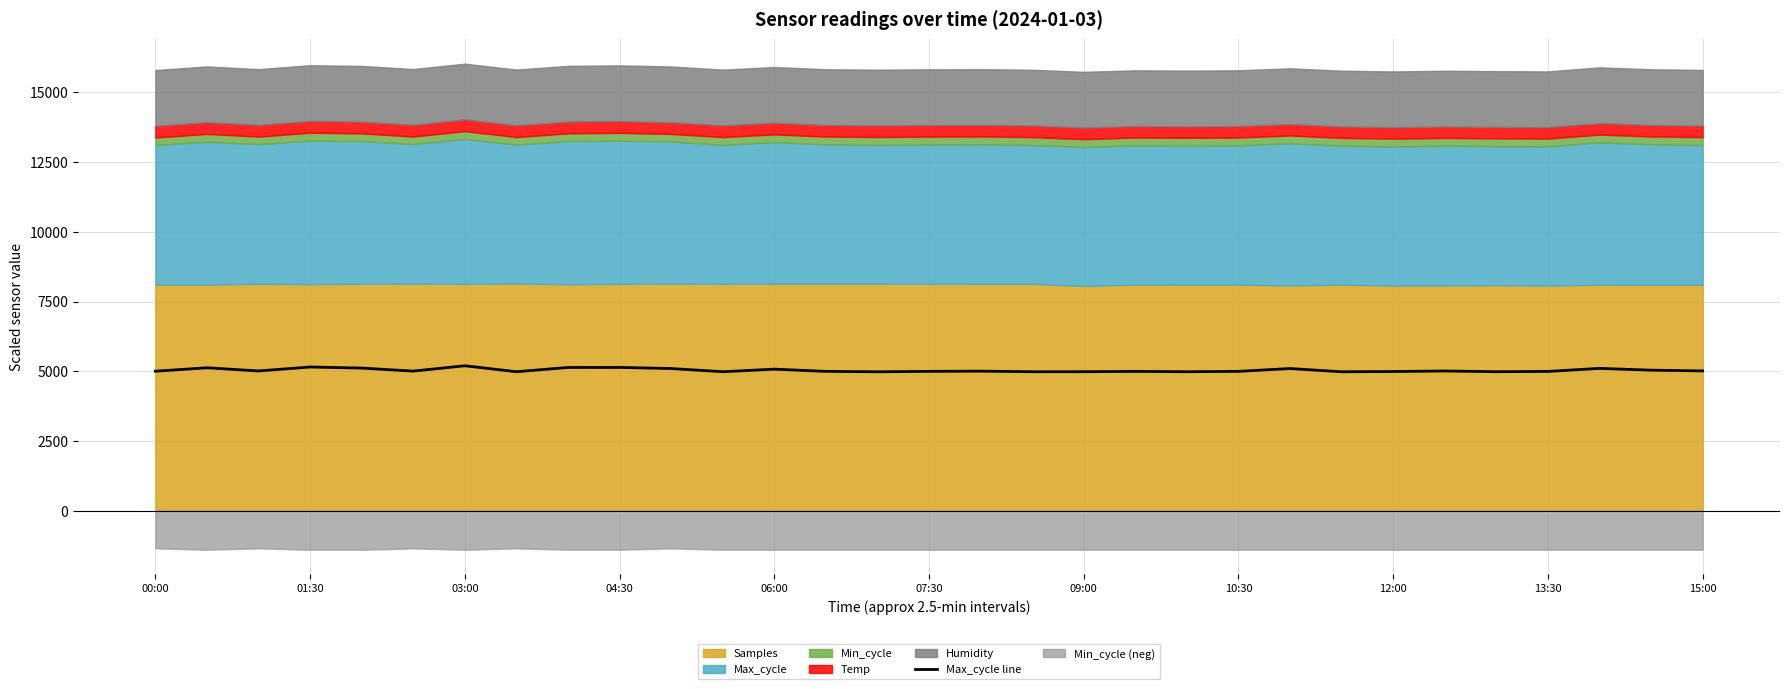

What is the average value?

5035.9